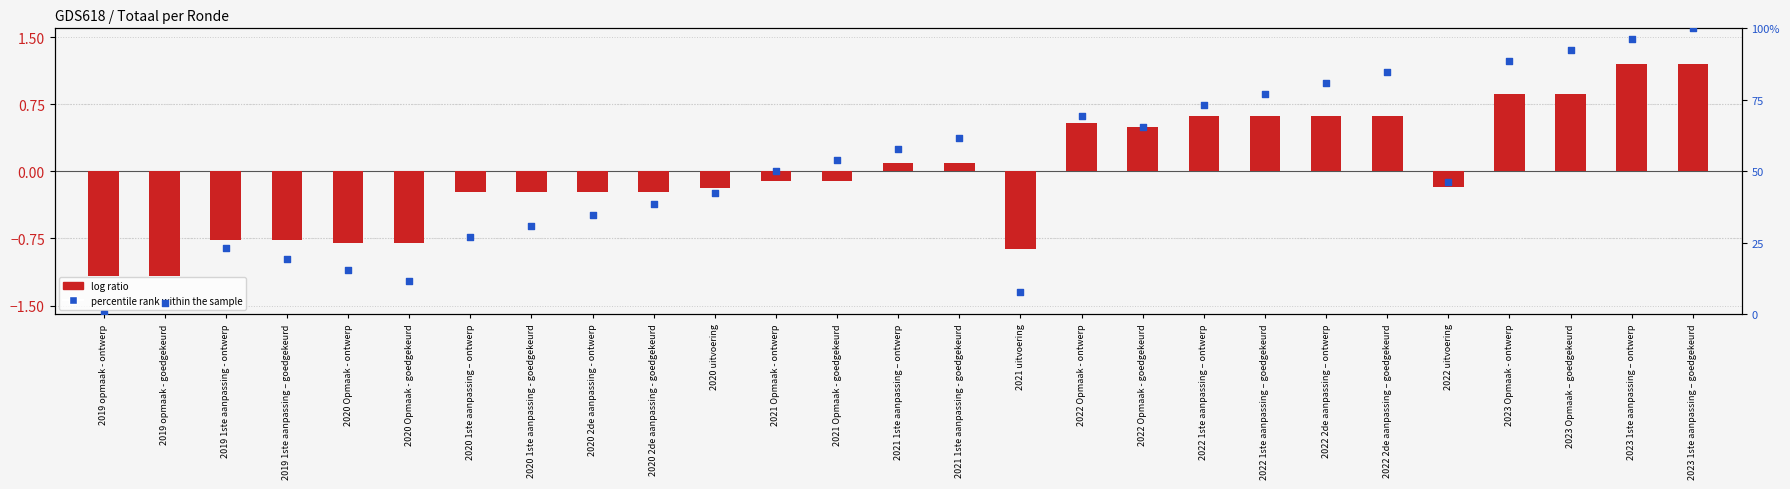

Which series has the largest total across all categories?

percentile rank within the sample